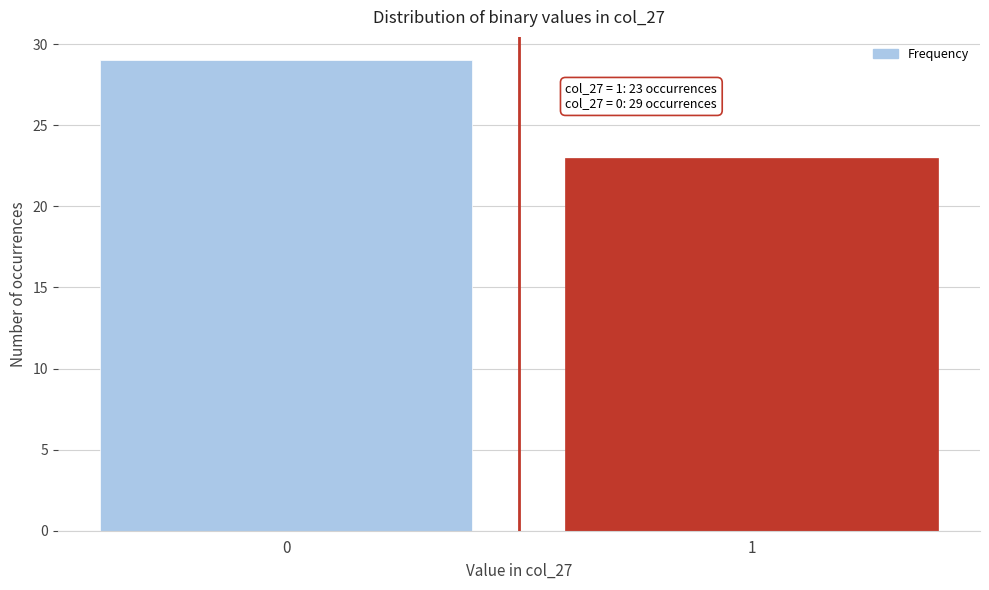

Reading left to right, transcribe all the data shown in this chart.

0=29	1=23